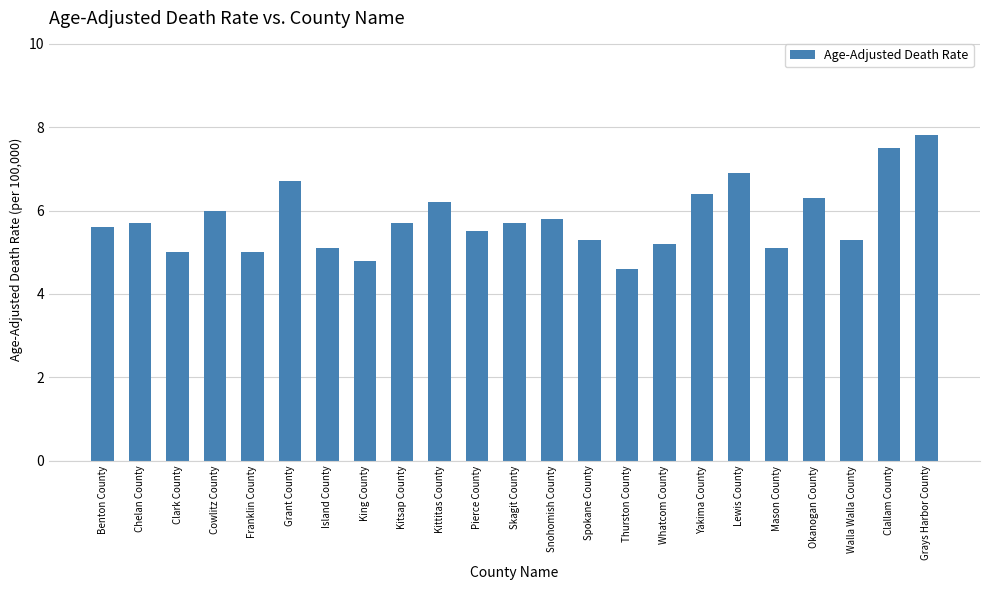

Between Grant County and Snohomish County, which is larger?

Grant County